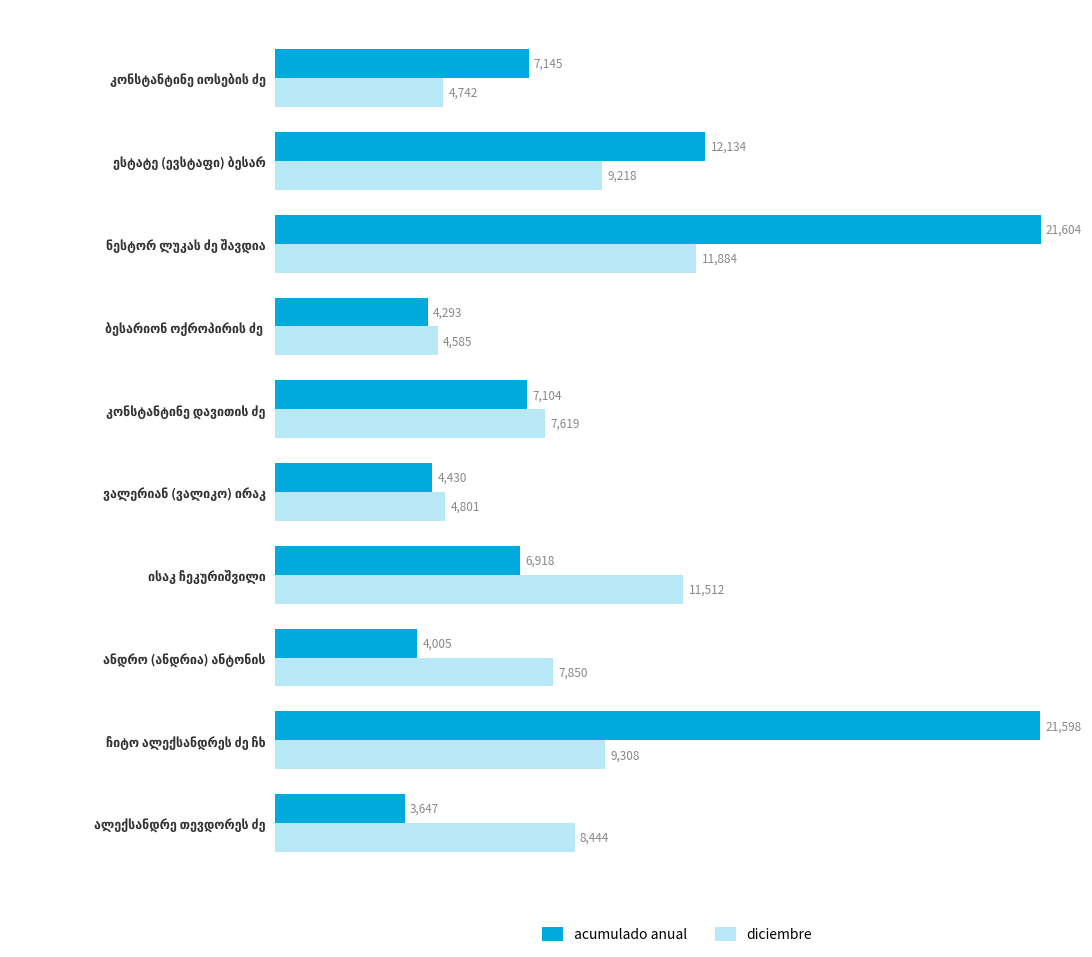

Count the number of data series in this chart.

2